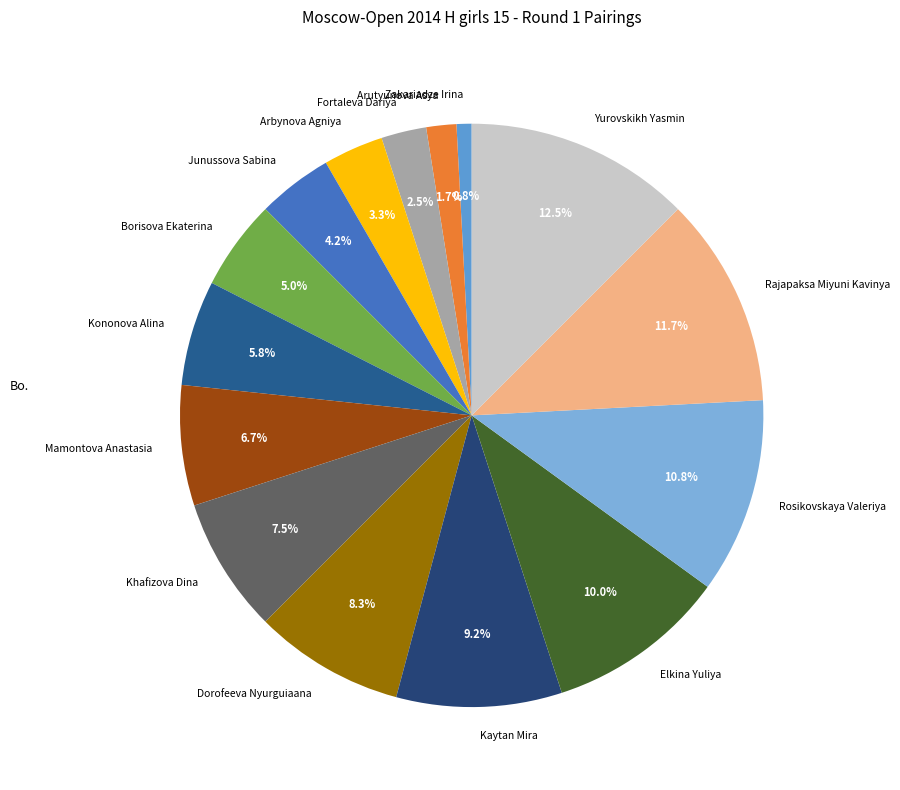

How many segments does this pie chart have?

15